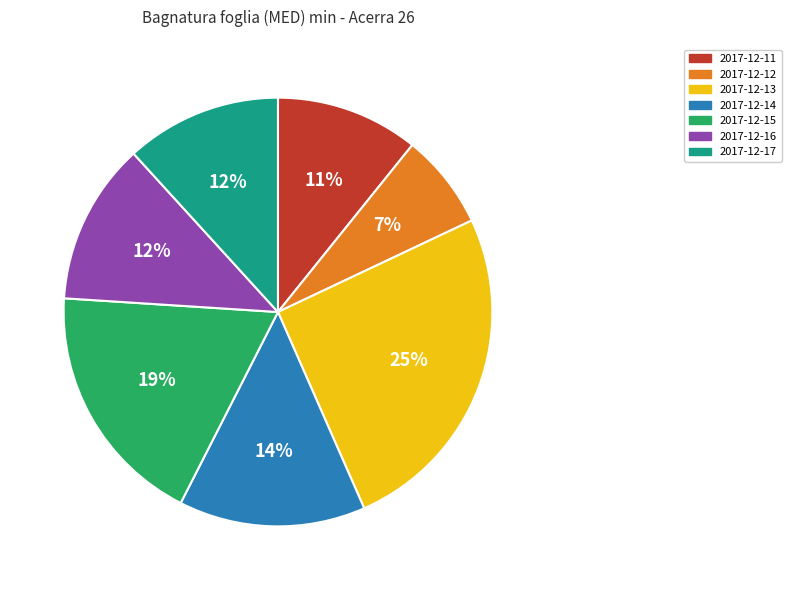

What percentage is the 2017-12-12 slice, to the nearest percent?

7%